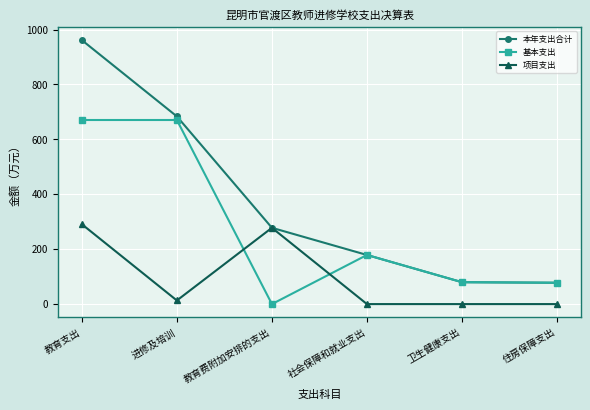

Rank the series by their maximum value, from lowest to highest.

项目支出, 基本支出, 本年支出合计